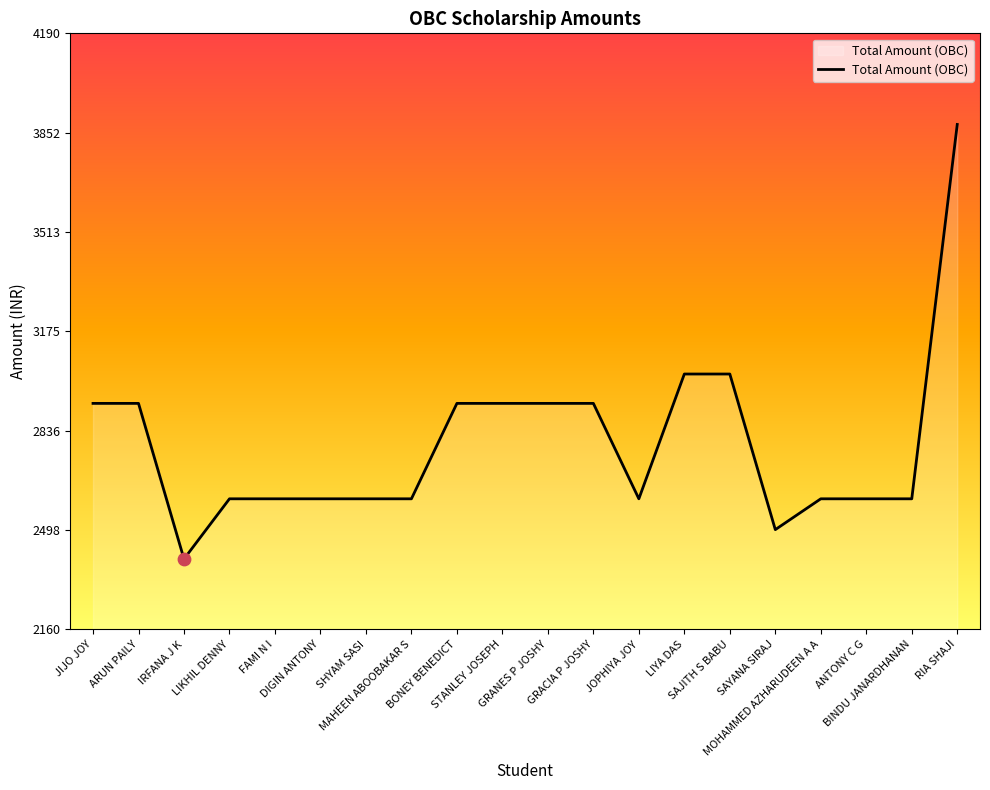

Approximately how many times larger is the value at BONEY BENEDICT compared to SAYANA SIRAJ?

1.2